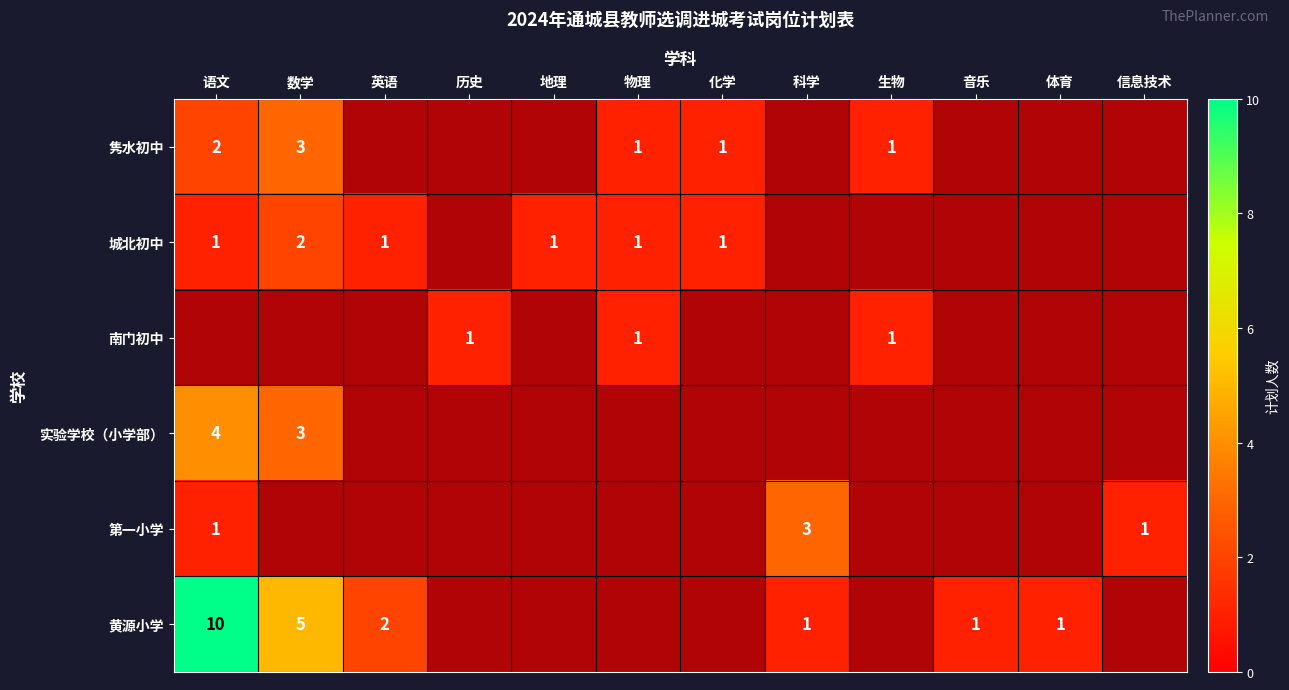

How many distinct data groups are displayed?

6